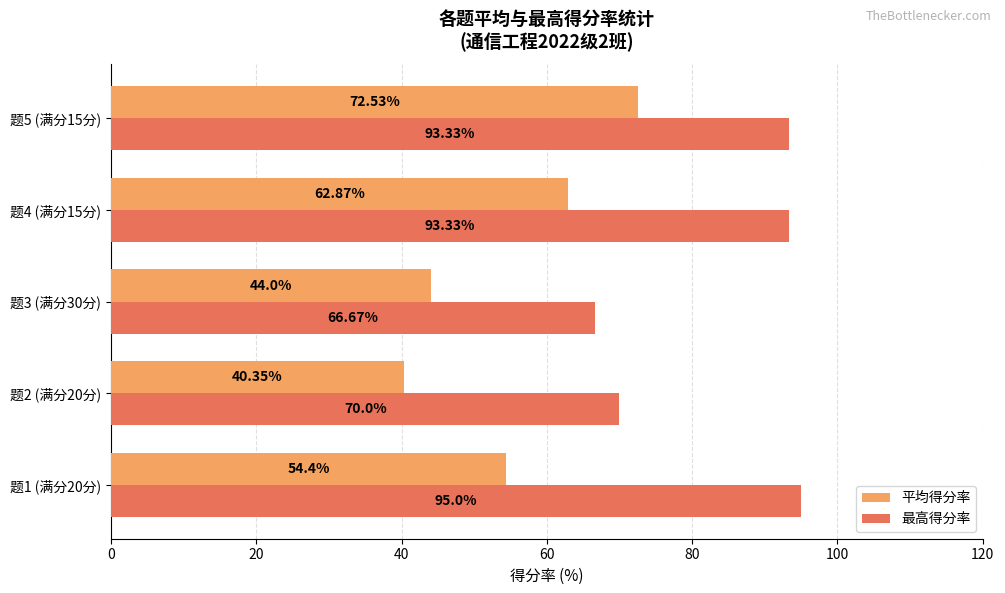

Which series has the widest spread of values?

平均得分率